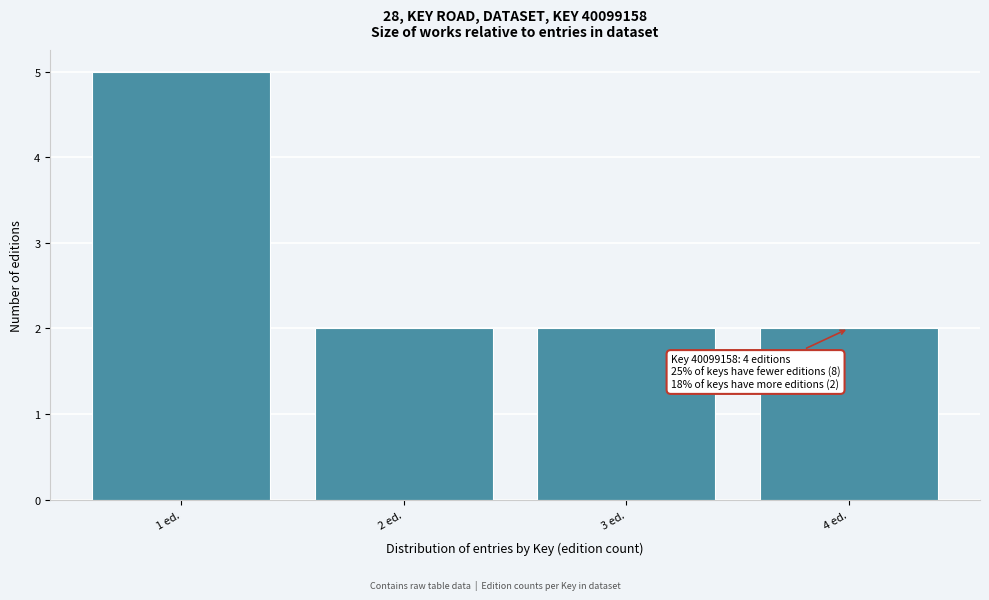

Reading left to right, transcribe all the data shown in this chart.

5	2	2	2